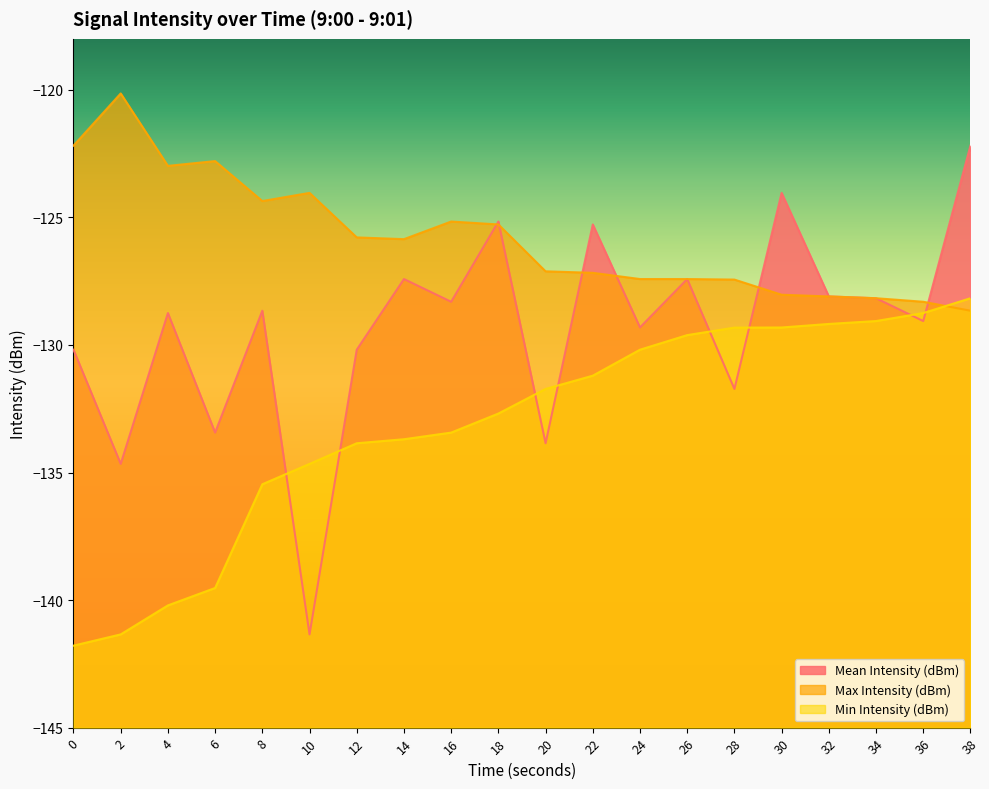

Reading left to right, extract all data points from this chart.

Mean Intensity (dBm): 0=-130.2	2=-134.7	4=-128.7	6=-133.4	8=-128.7	10=-141.3	12=-130.2	14=-127.4	16=-128.3	18=-125.2	20=-133.9	22=-125.3	24=-129.3	26=-127.4	28=-131.7	30=-124.0	32=-128.1	34=-128.2	36=-129.1	38=-122.2
Max Intensity (dBm): 0=-122.2	2=-120.1	4=-123.0	6=-122.8	8=-124.4	10=-124.0	12=-125.8	14=-125.9	16=-125.2	18=-125.3	20=-127.1	22=-127.2	24=-127.4	26=-127.4	28=-127.4	30=-128.0	32=-128.1	34=-128.2	36=-128.3	38=-128.7
Min Intensity (dBm): 0=-141.8	2=-141.3	4=-140.2	6=-139.5	8=-135.5	10=-134.7	12=-133.9	14=-133.7	16=-133.4	18=-132.7	20=-131.7	22=-131.2	24=-130.2	26=-129.6	28=-129.3	30=-129.3	32=-129.2	34=-129.1	36=-128.7	38=-128.2